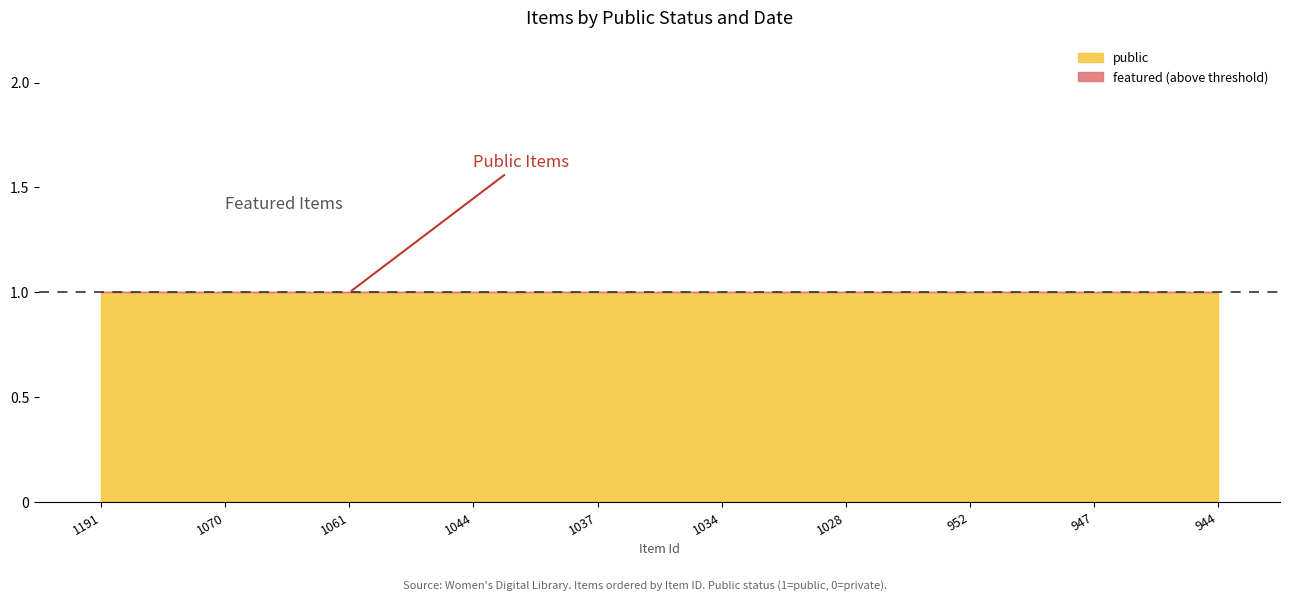

List the labels in order of public value, largest first.

1191, 1070, 1061, 1044, 1037, 1034, 1028, 952, 947, 944